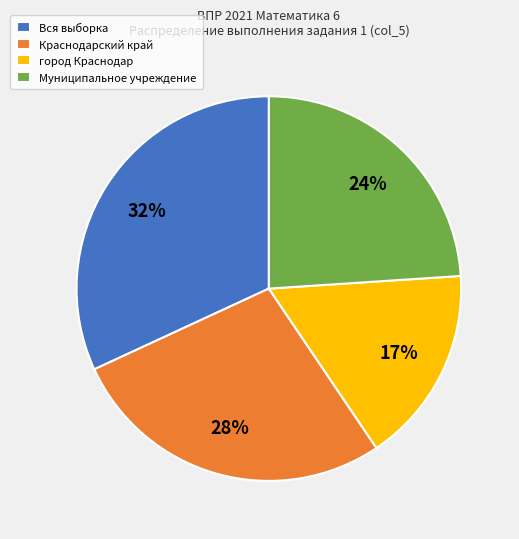

Does any single category account for the majority?

No